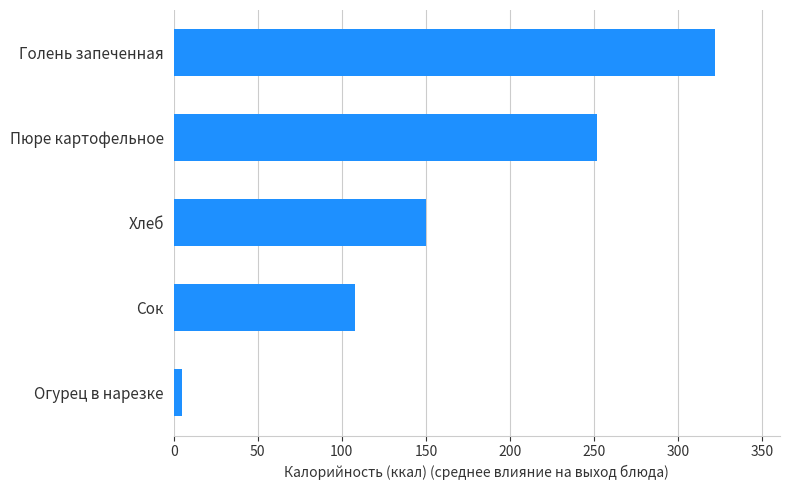

Approximately how many times larger is the value at Пюре картофельное compared to Хлеб?

1.7